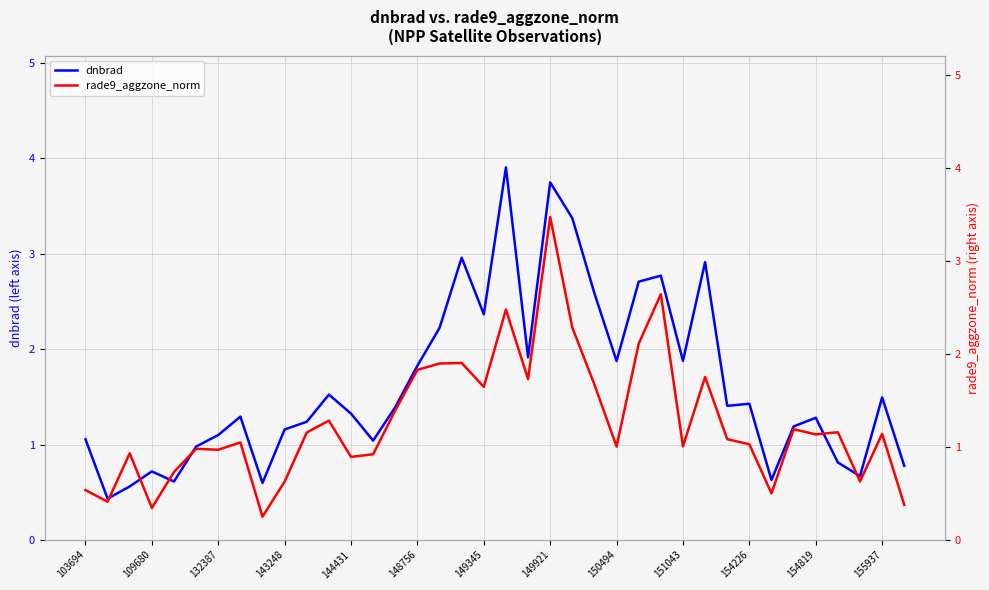

Does the chart have visible grid lines?

Yes